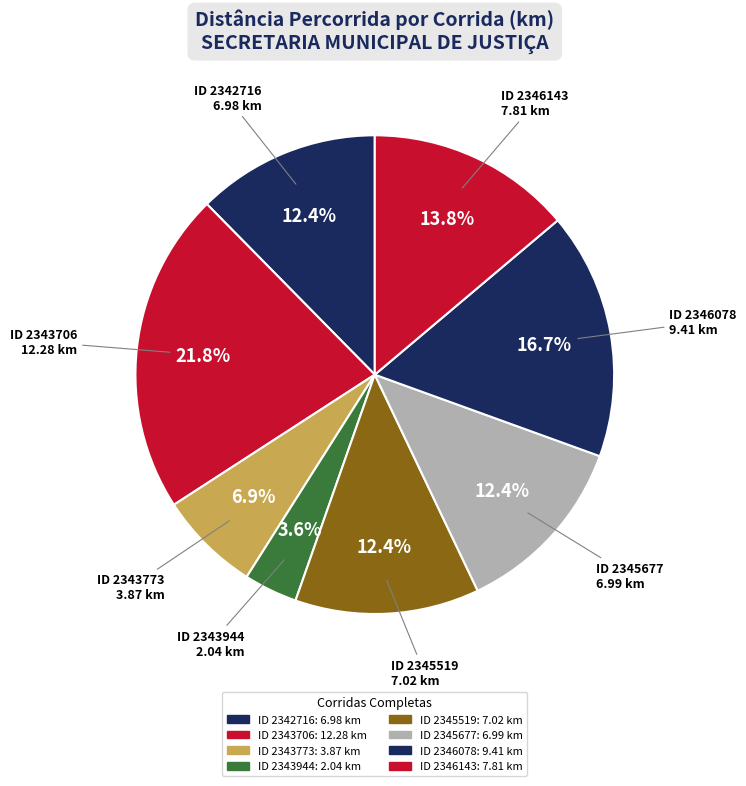

Combined, what portion of the pie is ID 2346143 and ID 2345519?

26.3%